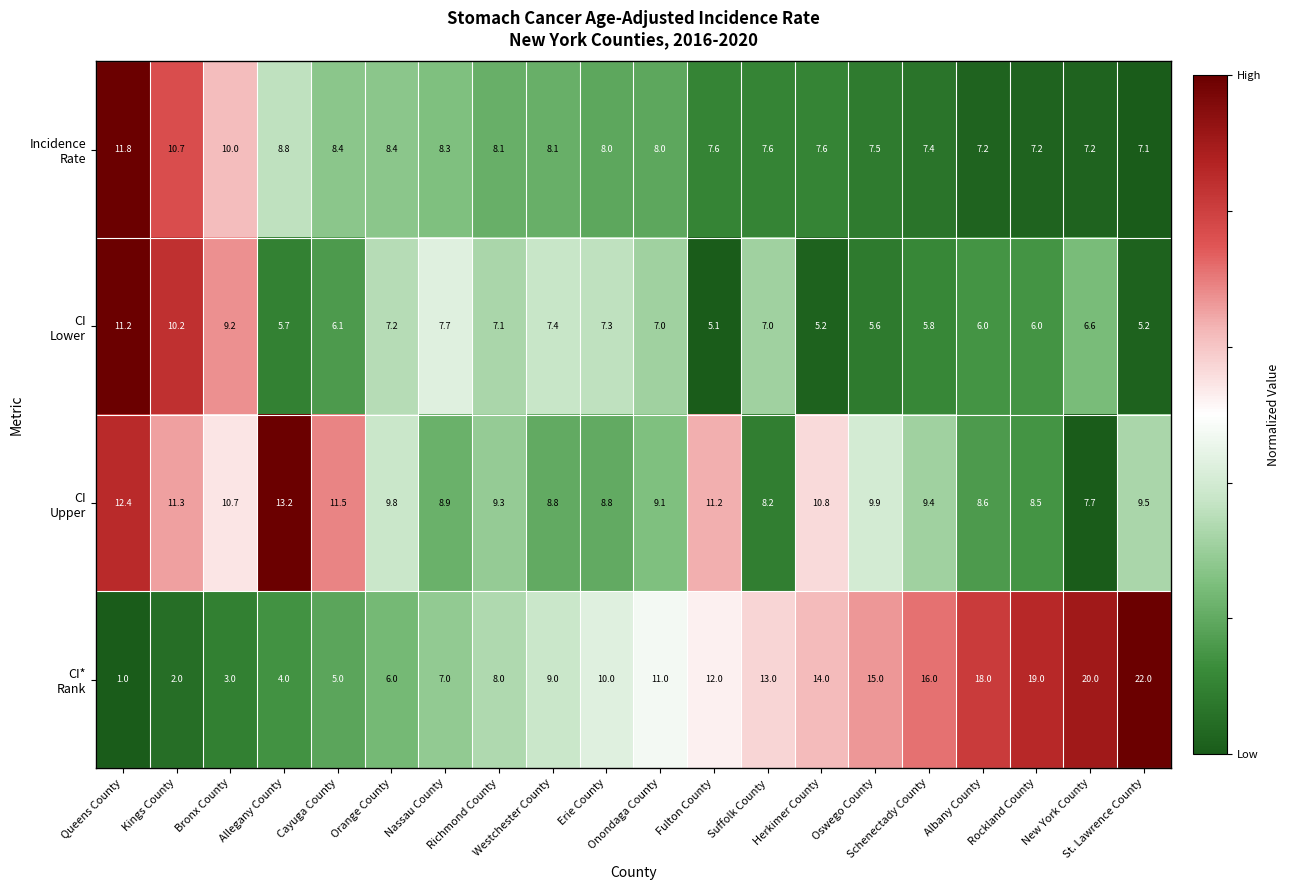

What is the smallest value displayed?

1.0